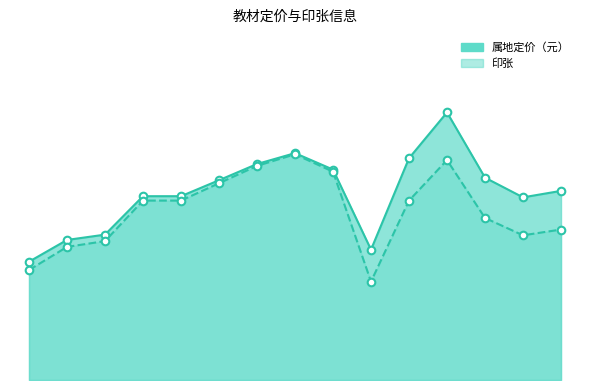

What is the total value across all series at 11?

17.3